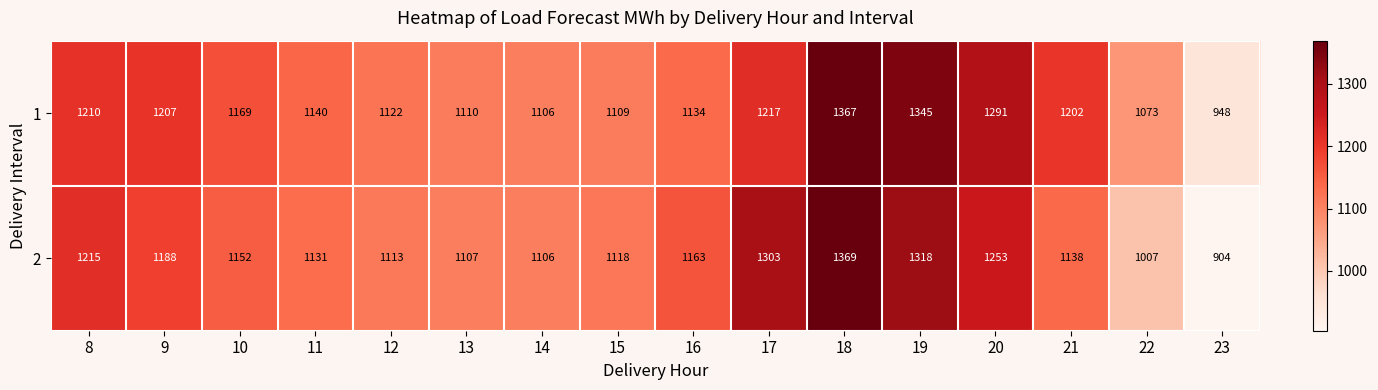

Is the value of 2 at 21 greater than the value of 1 at 13?

Yes